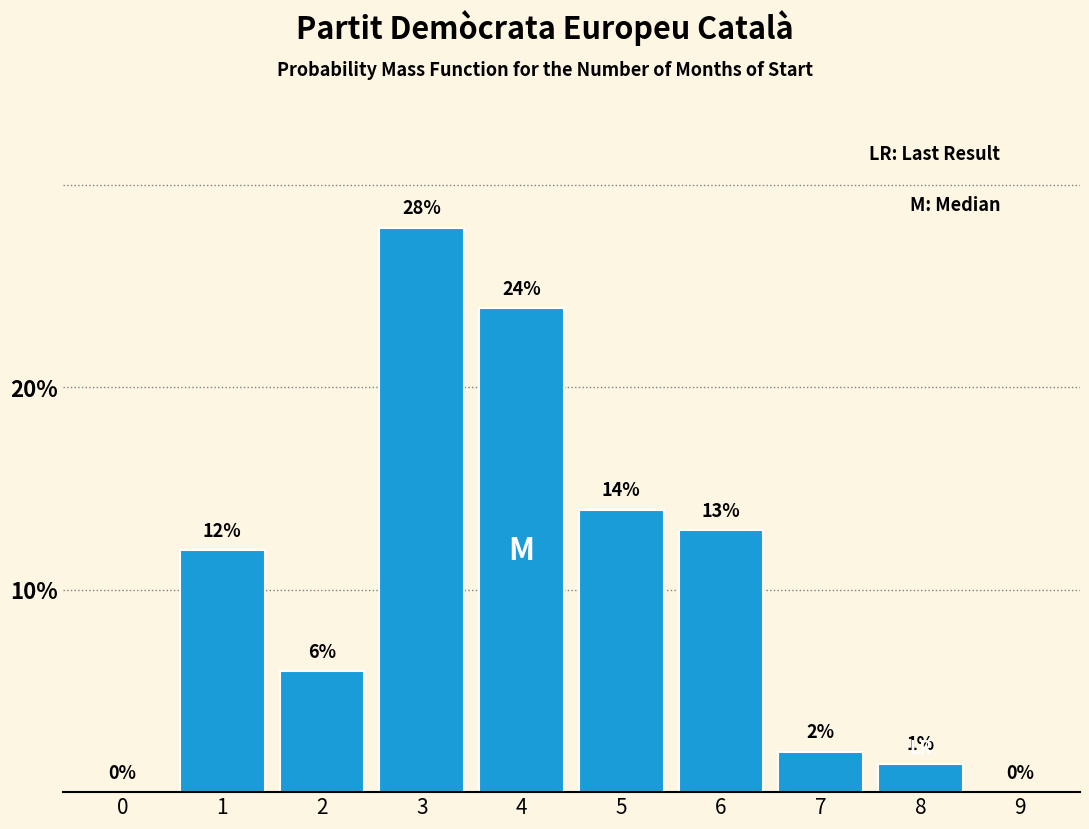

What is the sum of all values?

100.0